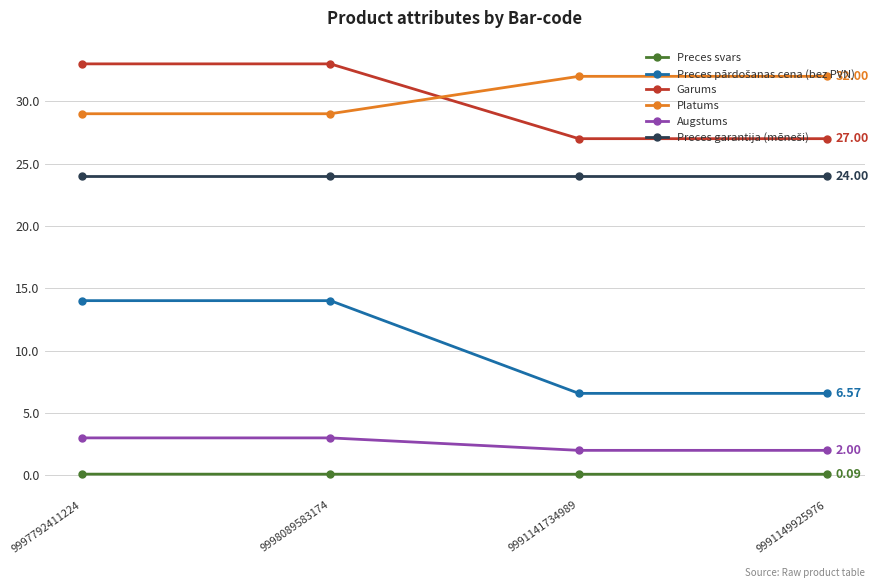

True or false: Augstums and Platums cross at least once.

False